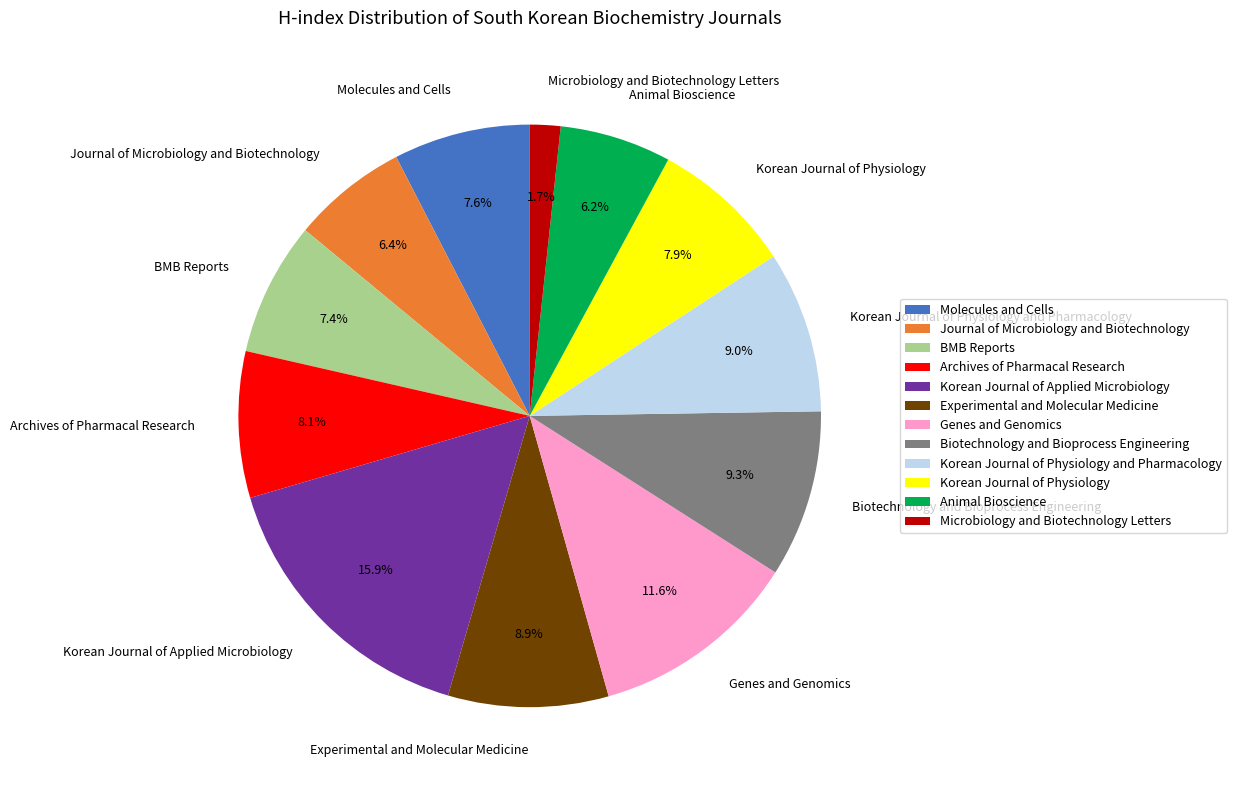

Is there a majority slice in this chart?

No